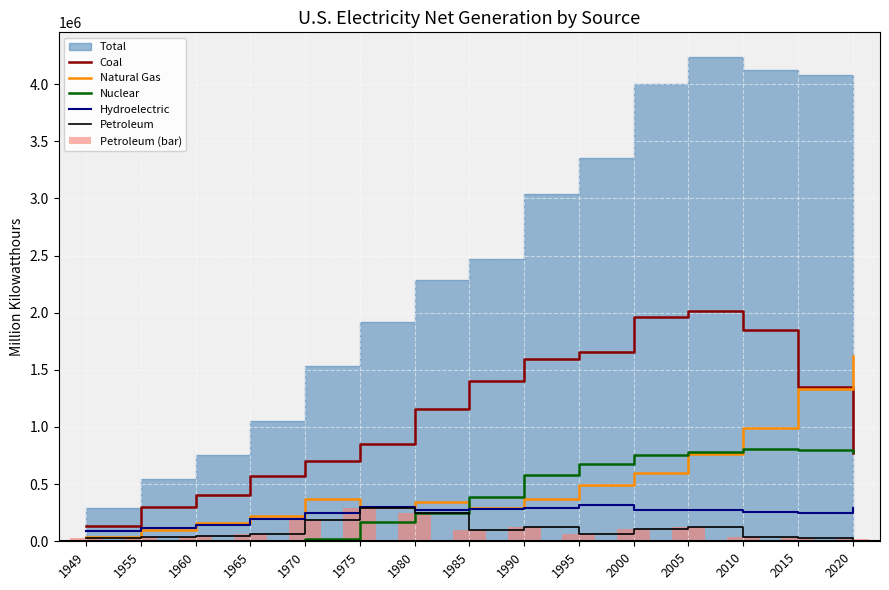

What is the average value of the Coal series?

1115424.6